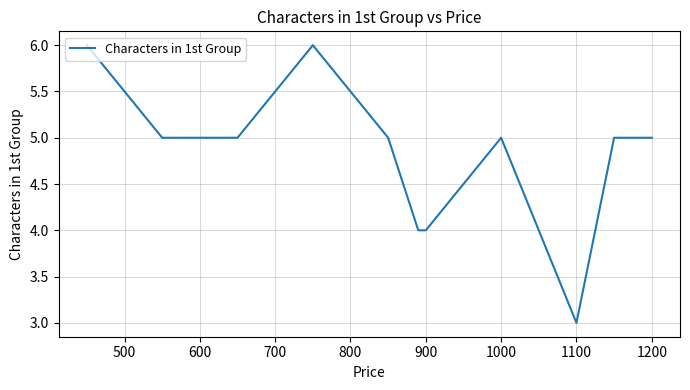

True or false: the data shows 5 at 1000.

True